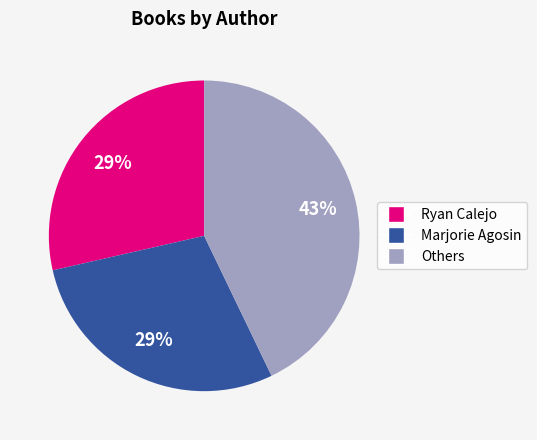

Does any single category account for the majority?

No